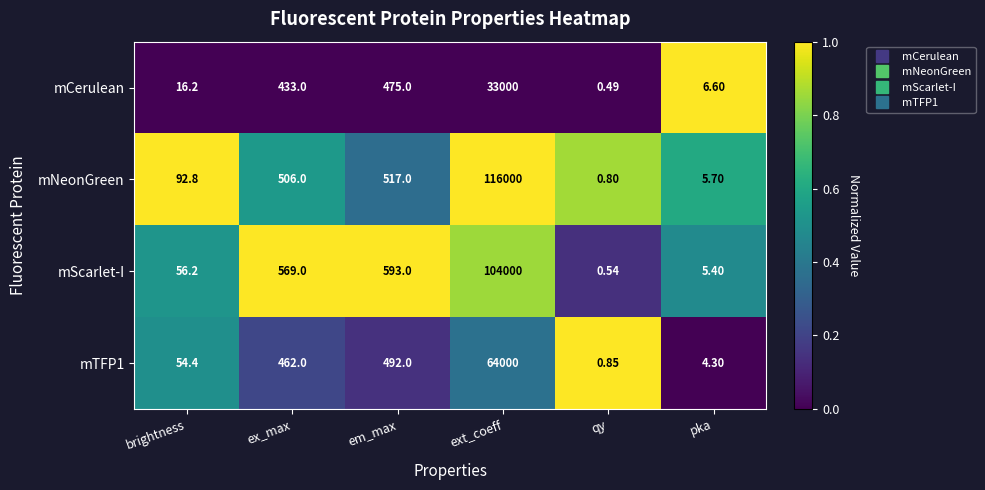

Where is mTFP1 nearest to the value 32000?

em_max